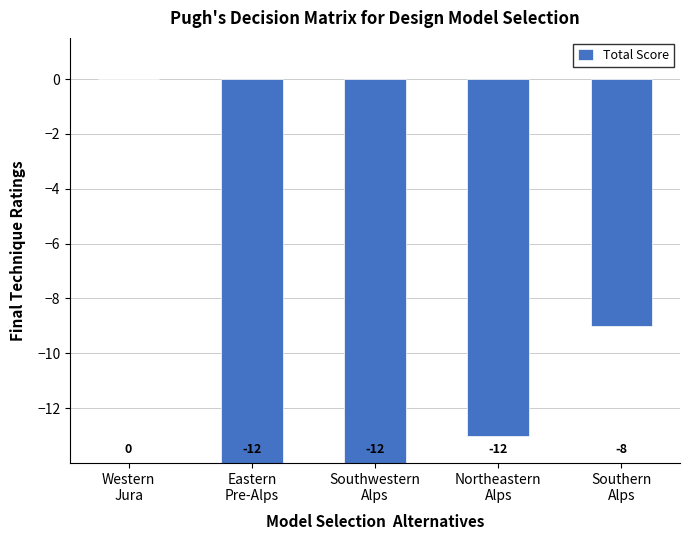

What position from the right is Eastern
Pre-Alps?

4